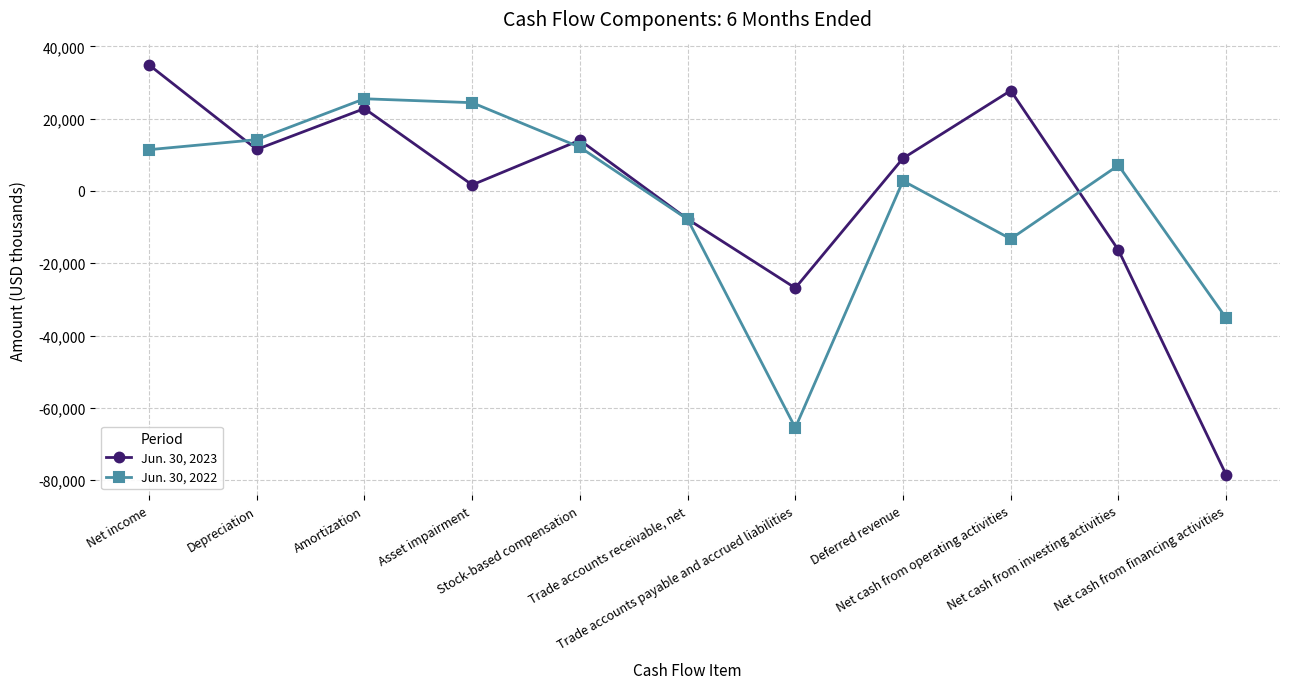

Where is Jun. 30, 2023 nearest to the value -21830?

Trade accounts payable and accrued liabilities